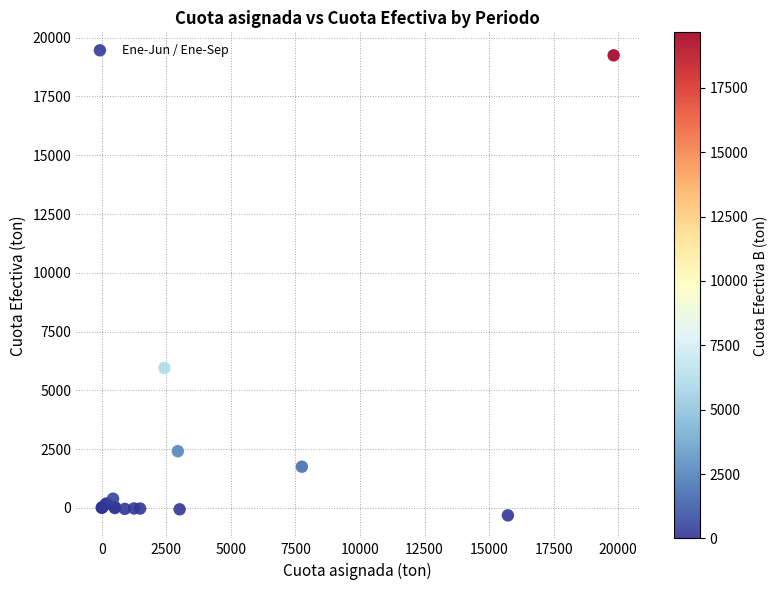

What Y value in the scatter plot is closest to 9465?

5950.7